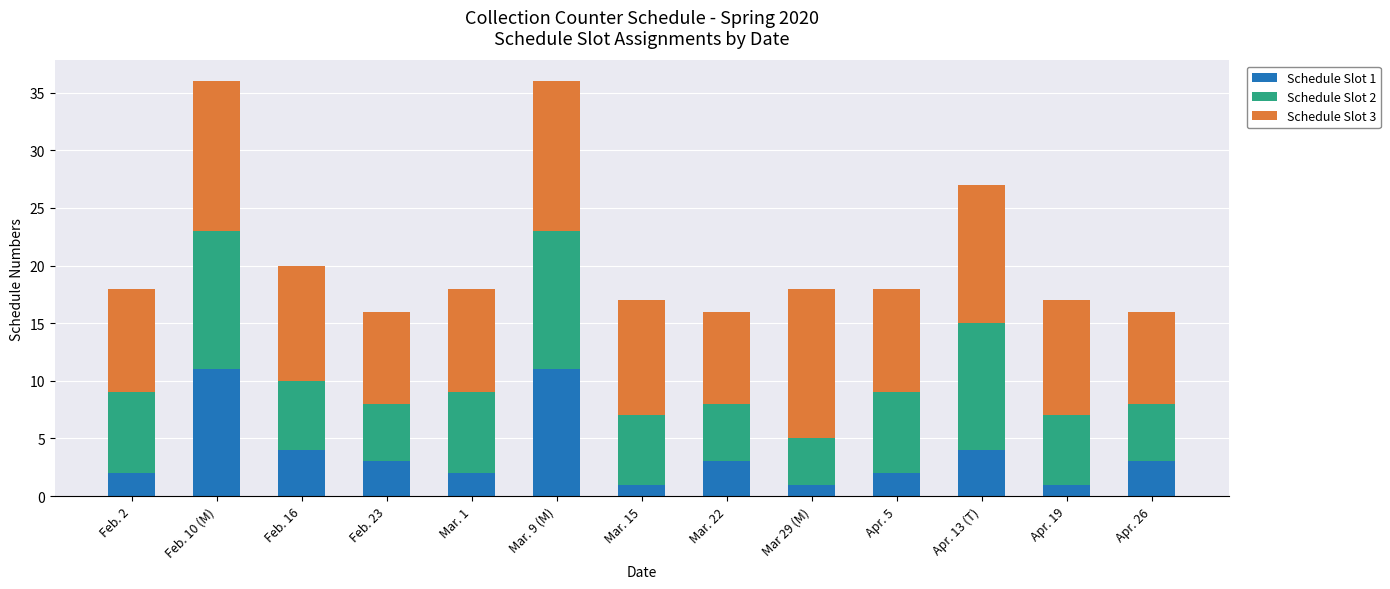

What is the total value across all series at Feb. 16?

20